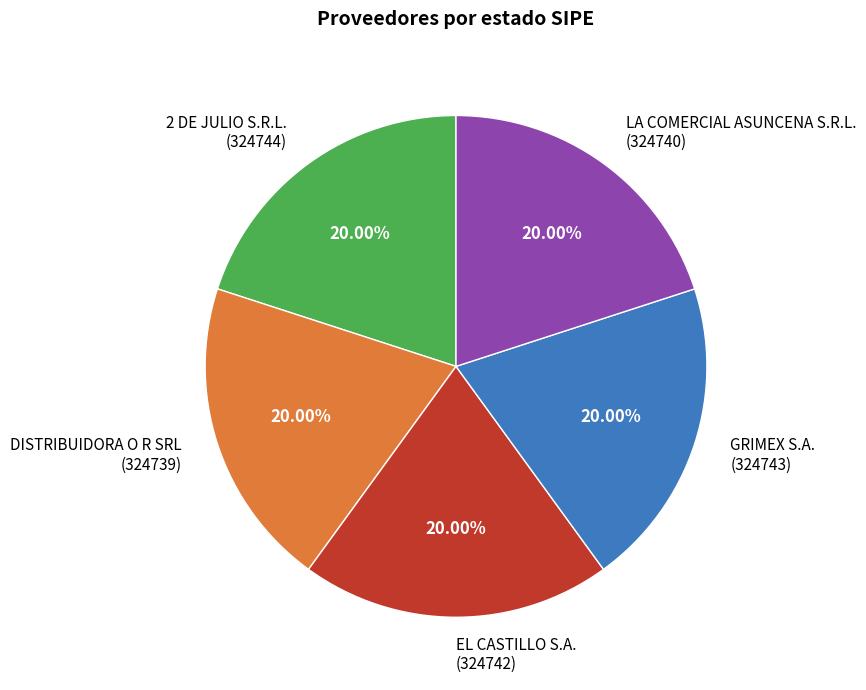

Does any single category account for the majority?

No